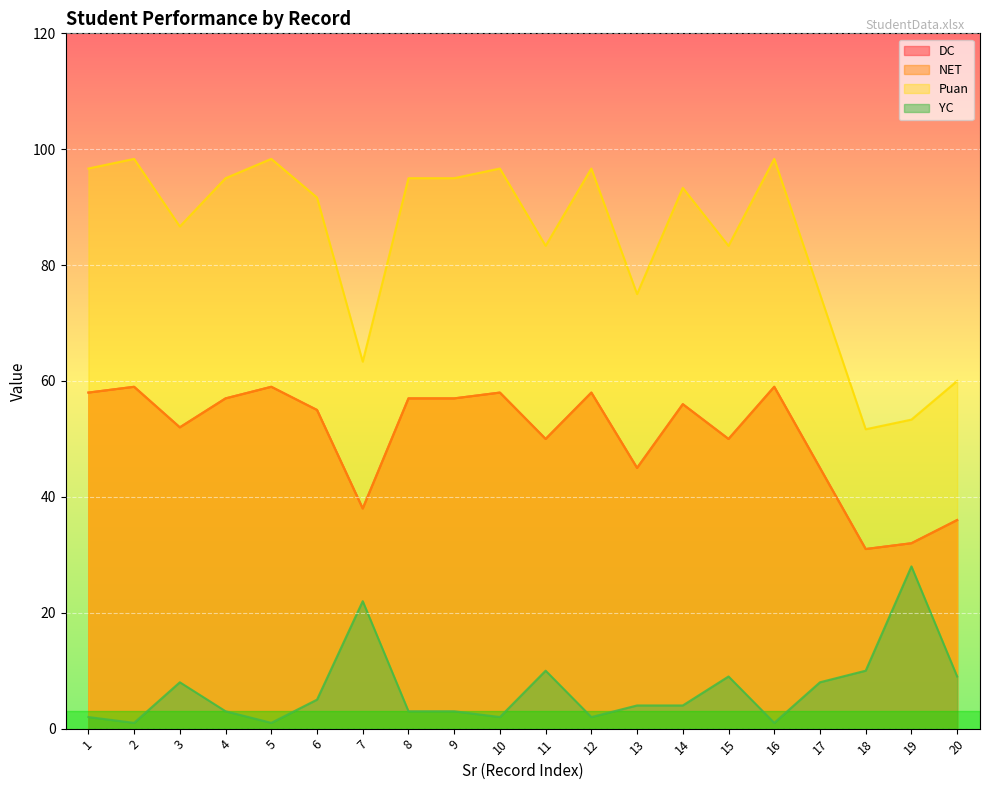

Where is NET nearest to the value 45?

13